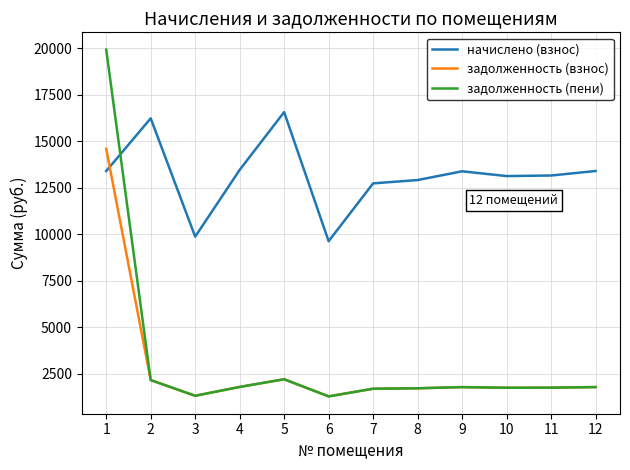

List the series in order of their peak value, lowest first.

задолженность (взнос), начислено (взнос), задолженность (пени)